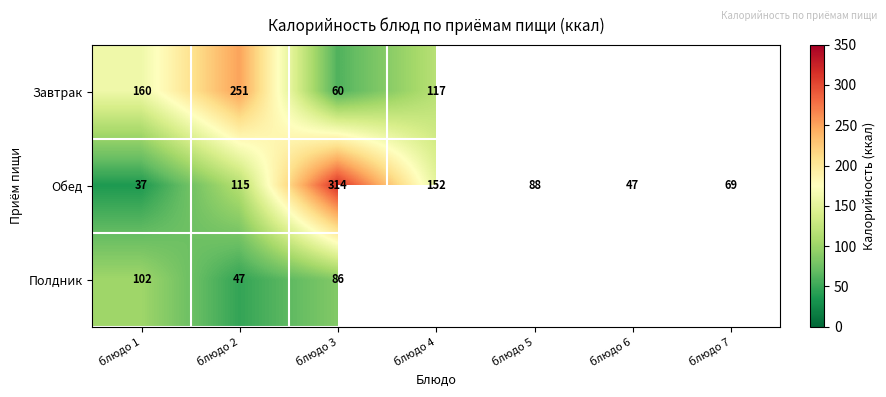

True or false: Полдник has a value of 54.4 at блюдо 1.

False